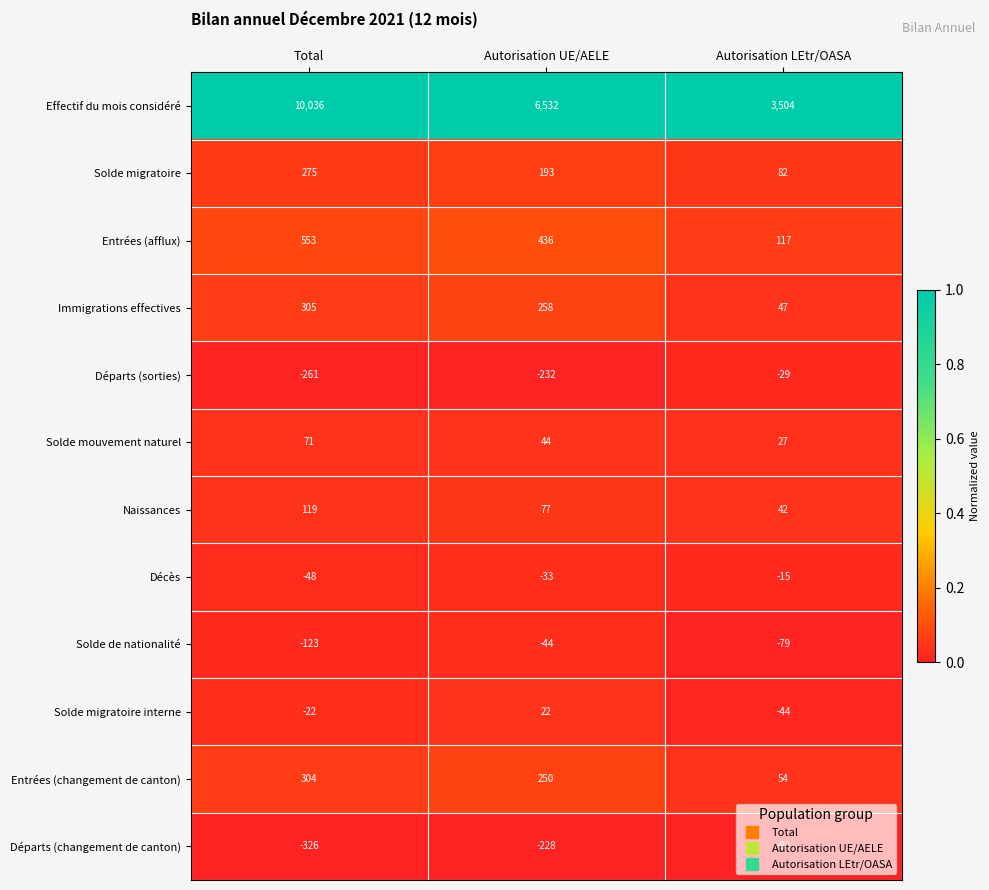

What is the minimum value shown in the chart?

-326